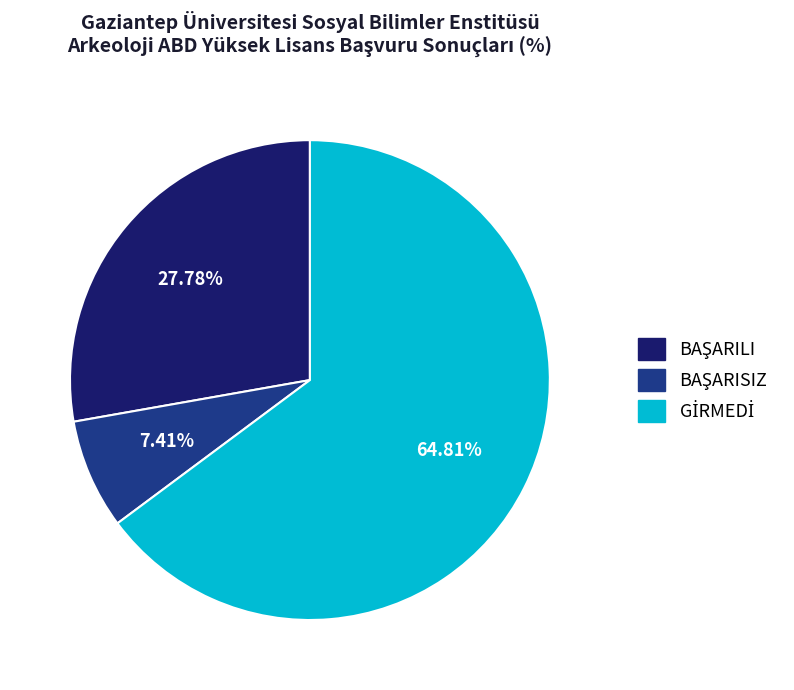

Is there any slice that represents more than half of the pie?

Yes